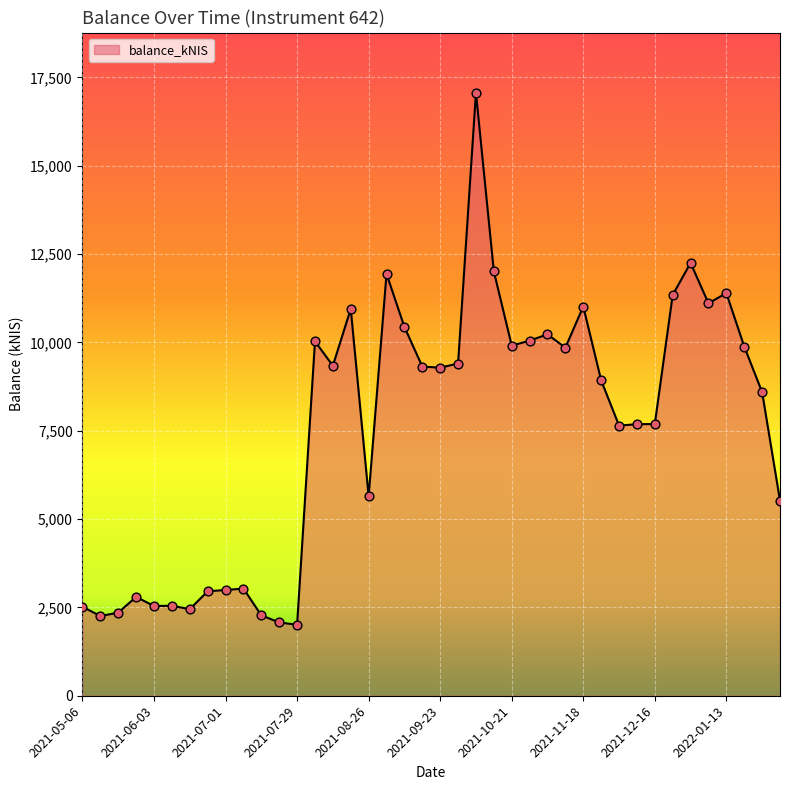

What is the smallest value displayed?

2008.3